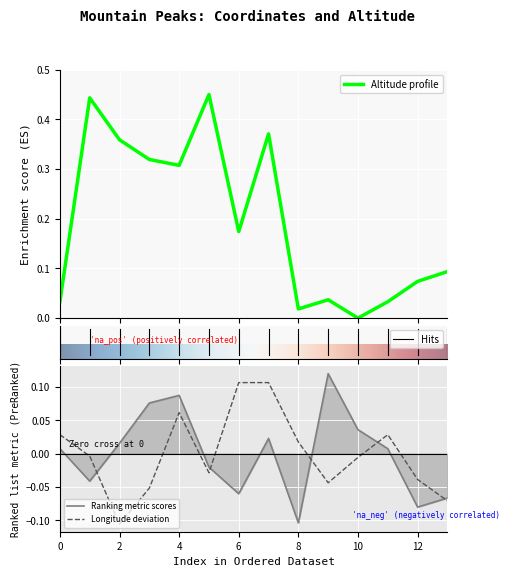

True or false: Altitude (Meters) and Longitude intersect in this chart.

False